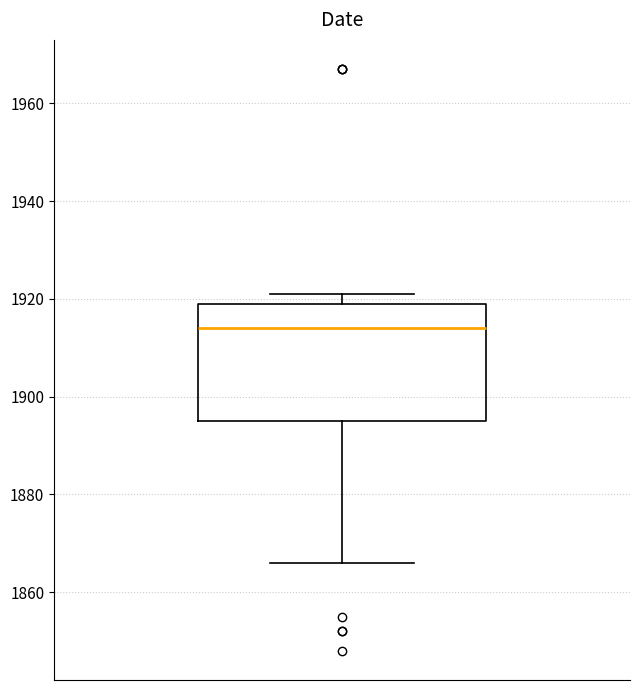

Where does the median line of the box sit on the y-axis? The values are not printed on the chart, so give them approximately, as read against the axis.

1914